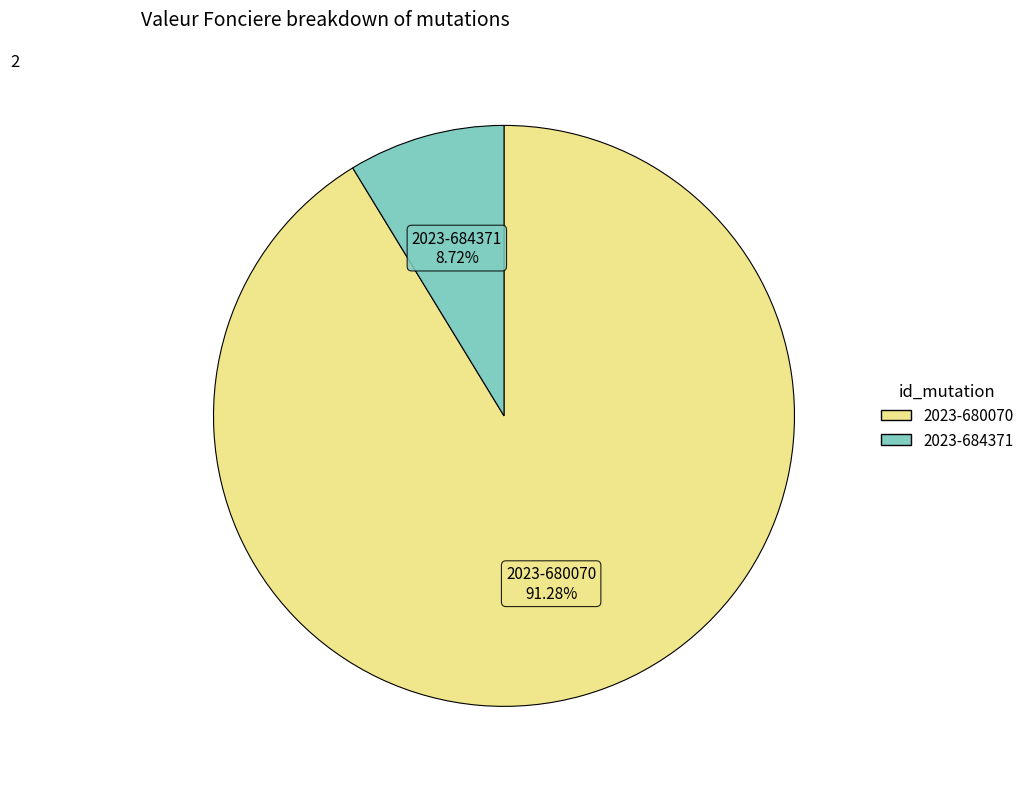

To the nearest percent, what is the difference between the largest and smallest slice percentages?

83%